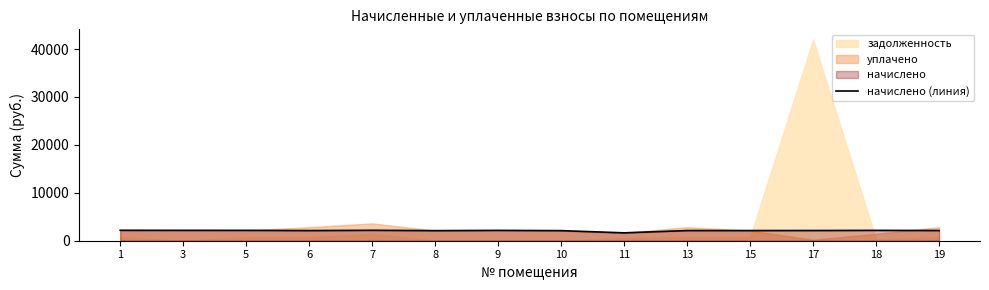

The value at 1 is 2179.0. True or false?

True